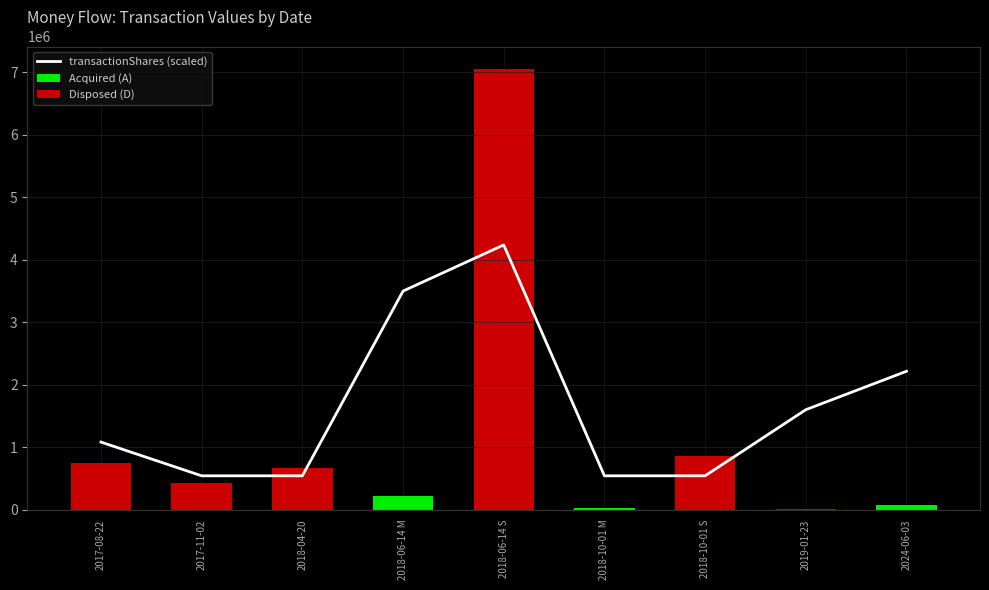

What is the difference between the Disposed (D) values at 2017-08-22 and 2019-01-23?

736150.0